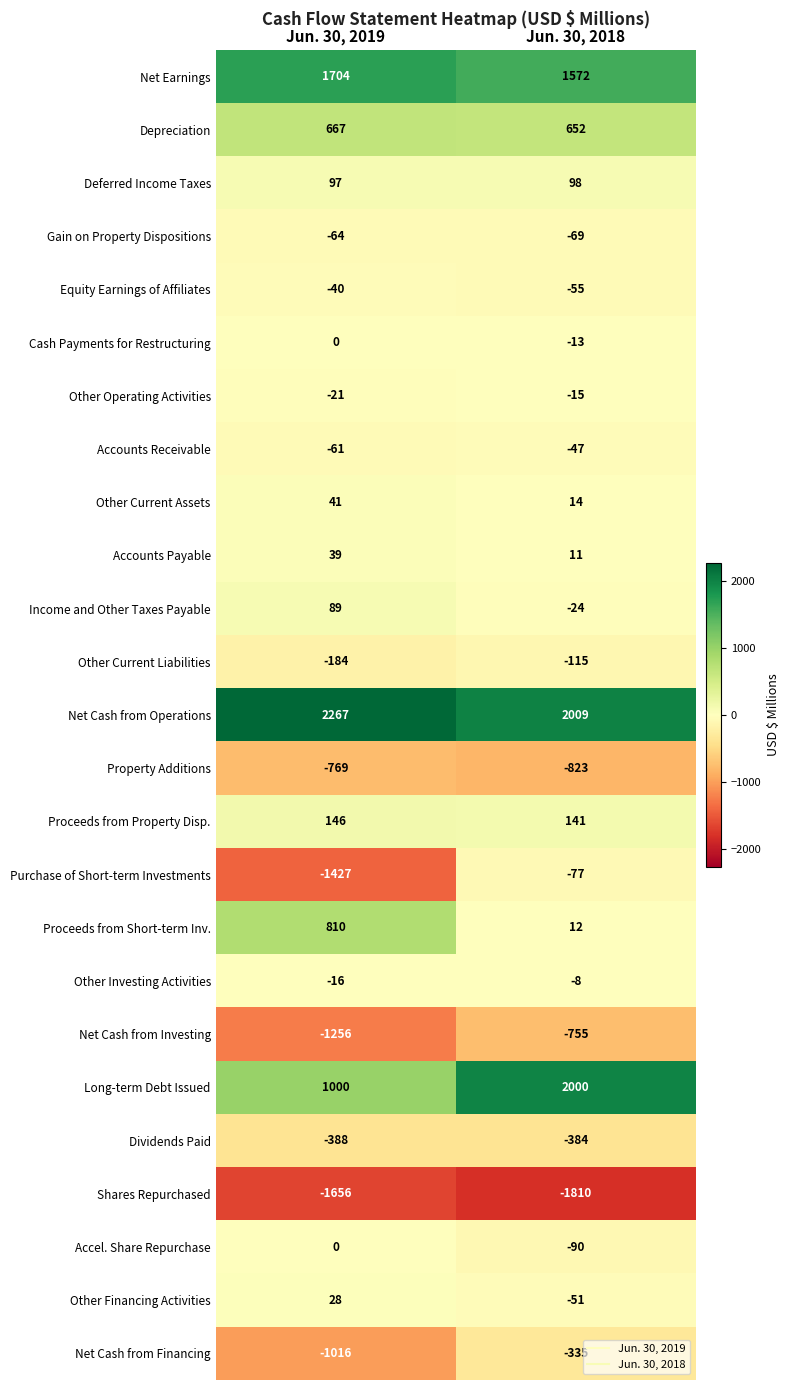

How many values in the Cash Payments for Restructuring series are below 0?

1